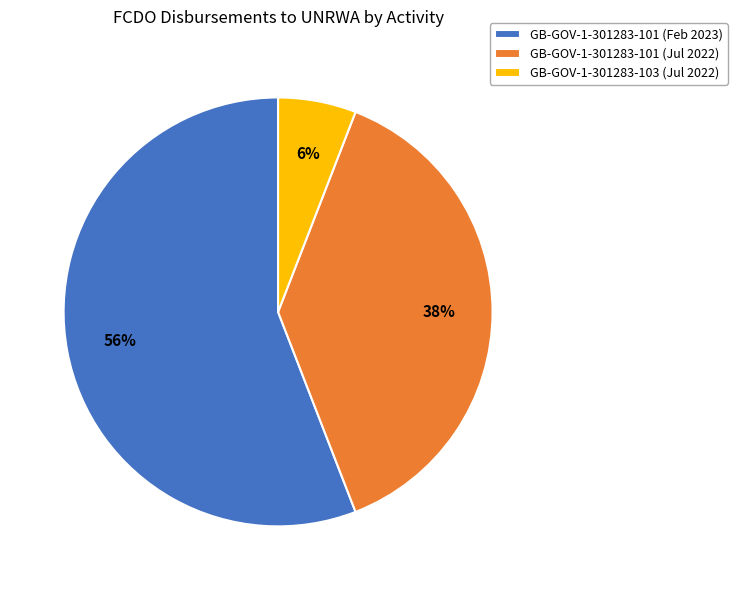

Rank the categories by value from lowest to highest.

GB-GOV-1-301283-103 (Jul 2022), GB-GOV-1-301283-101 (Jul 2022), GB-GOV-1-301283-101 (Feb 2023)